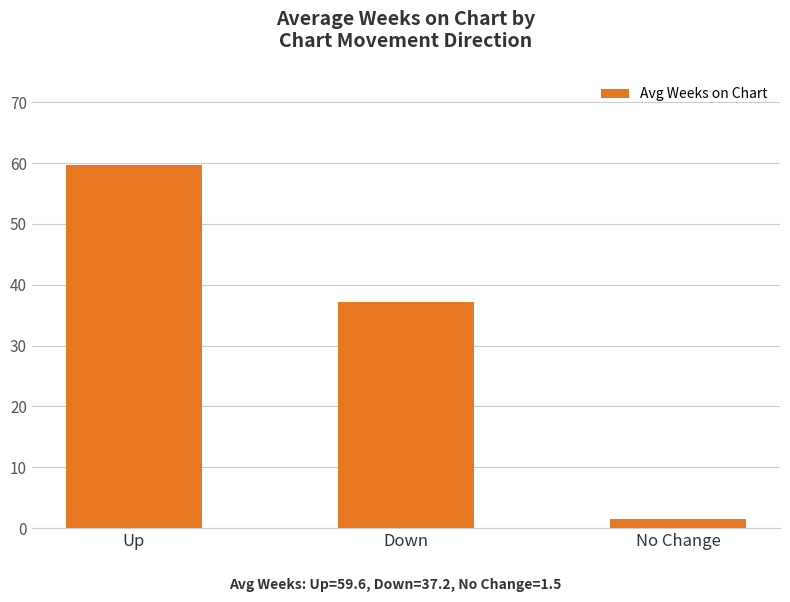

At which label is the value closest to 30?

Down